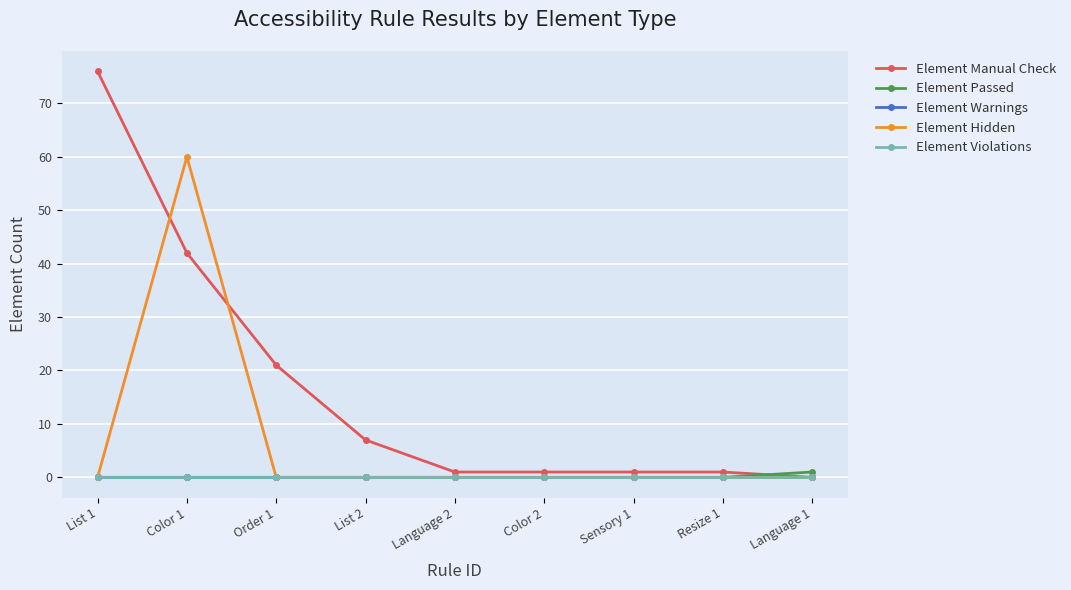

True or false: Element Manual Check and Element Violations cross at least once.

False